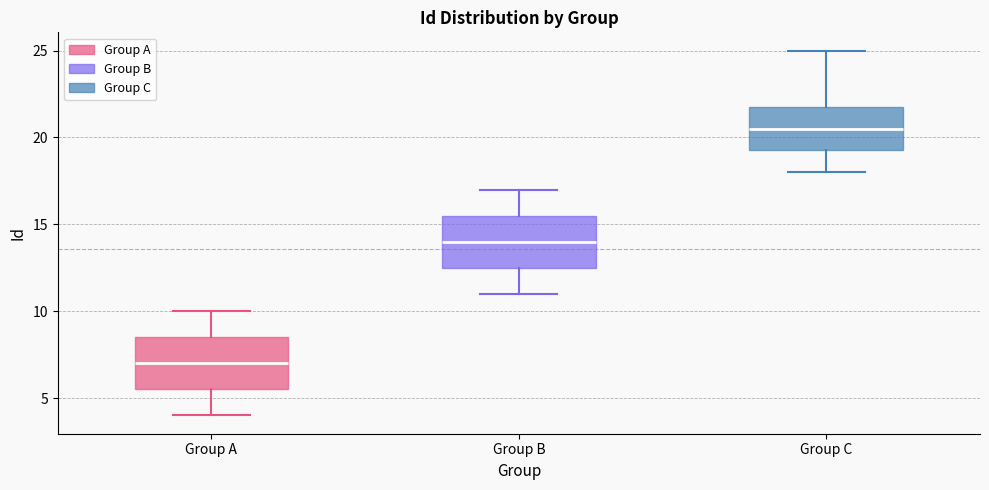

Reading left to right, transcribe this box plot: for each box, give where its median line is, the range the box spans, and where its two whiskers end, as read against the y-axis. The values are not printed on the chart, so give them approximately, as read against the axis.

Group A: median 7.0, box 5.5 to 8.5, whiskers 4.0 to 10.0
Group B: median 14.0, box 12.5 to 15.5, whiskers 11.0 to 17.0
Group C: median 20.5, box 19.5 to 22.0, whiskers 18.0 to 25.0